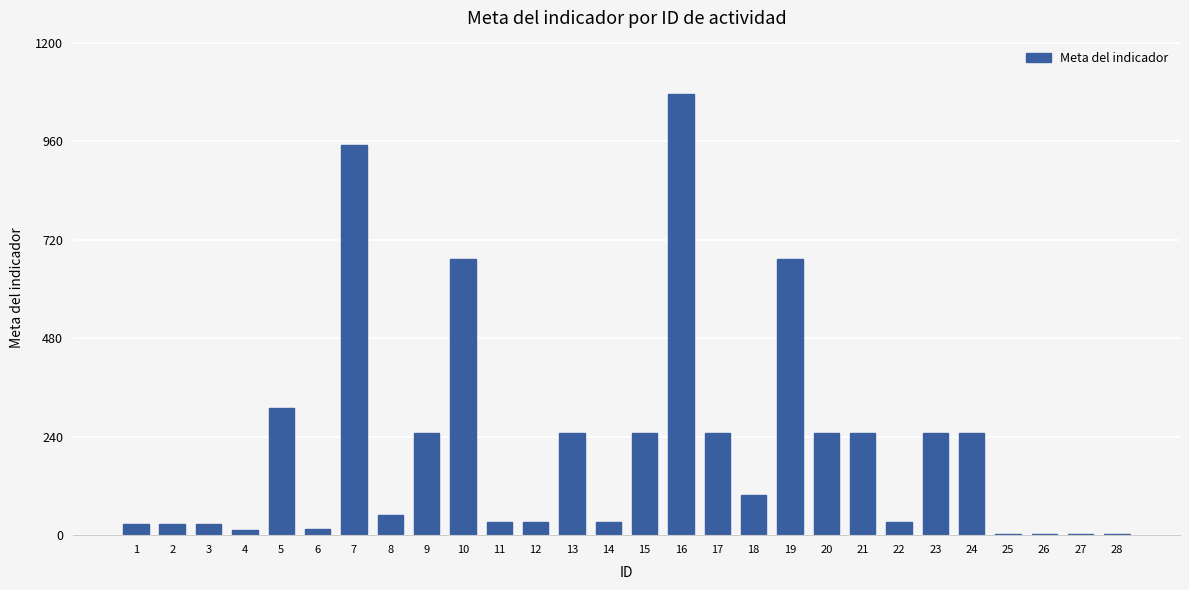

Where does the data first go above 99?

5